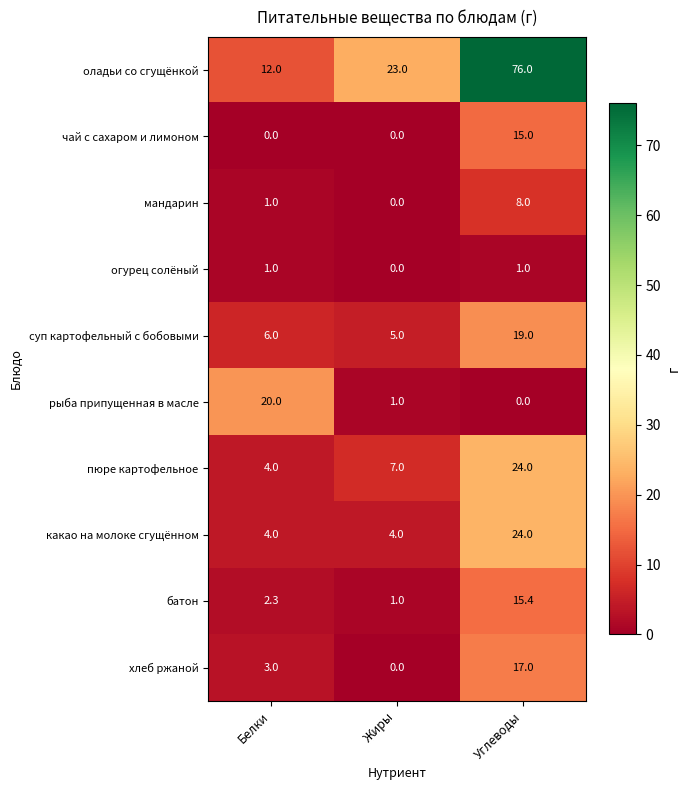

At which category is the sum across all series the highest?

Углеводы